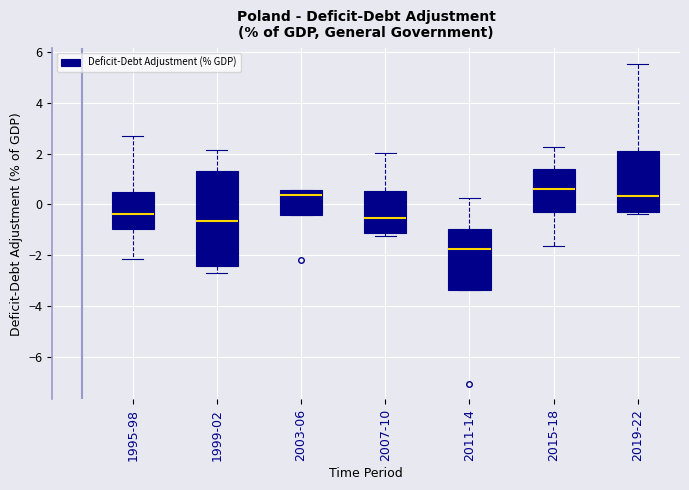

Reading left to right, read every box against the y-axis: the position of its median line, the range the box covers, and the ends of its whiskers. The values are not printed on the chart, so give them approximately, as read against the axis.

1995-98: median -0.4, box -1.0 to 0.6, whiskers -2.2 to 2.6
1999-02: median -0.6, box -2.4 to 1.4, whiskers -2.6 to 2.2
2003-06: median 0.4, box -0.4 to 0.6, whiskers -0.4 to 0.6
2007-10: median -0.6, box -1.2 to 0.6, whiskers -1.2 (just below the box's lower edge) to 2.0
2011-14: median -1.8, box -3.4 to -1.0, whiskers -3.4 to 0.2
2015-18: median 0.6, box -0.2 to 1.4, whiskers -1.6 to 2.2
2019-22: median 0.4, box -0.4 to 2.2, whiskers -0.4 to 5.6